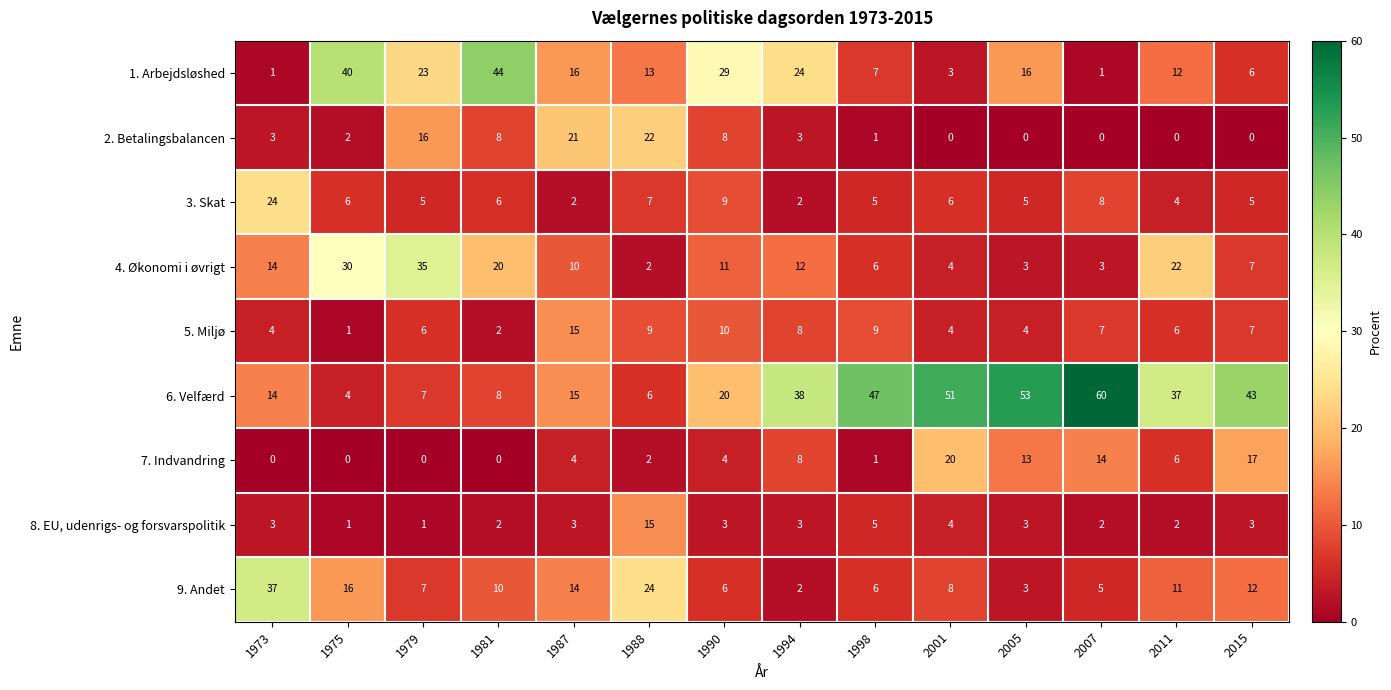

Which category has the highest value across all series?

2007